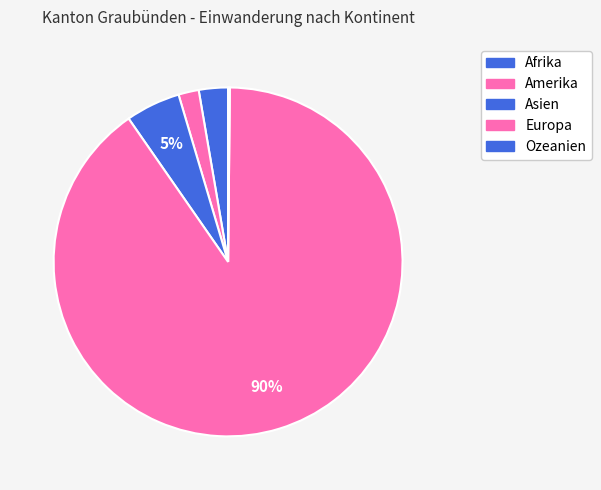

What is the total percentage of Europa and Amerika?

92.1%